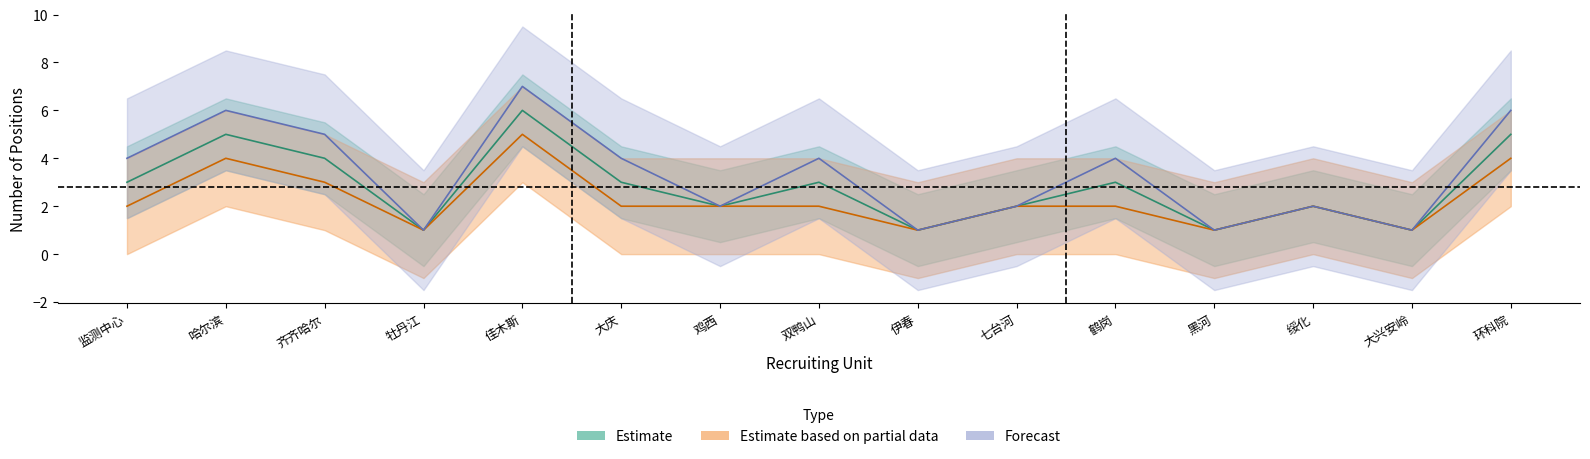

What is the label of the 14th point from the left?

大兴安岭